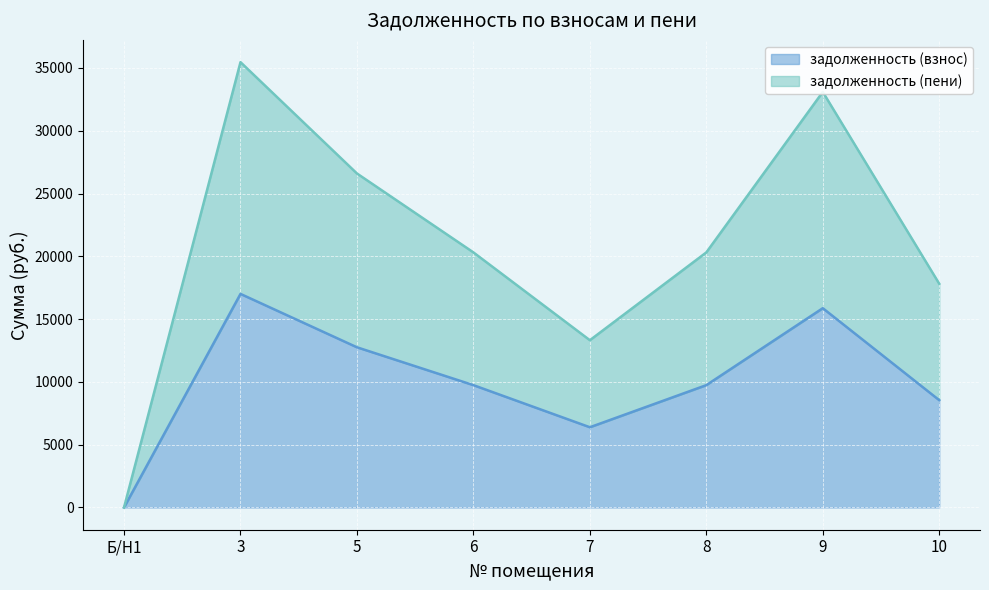

Which has a higher value, 7 or 6?

6